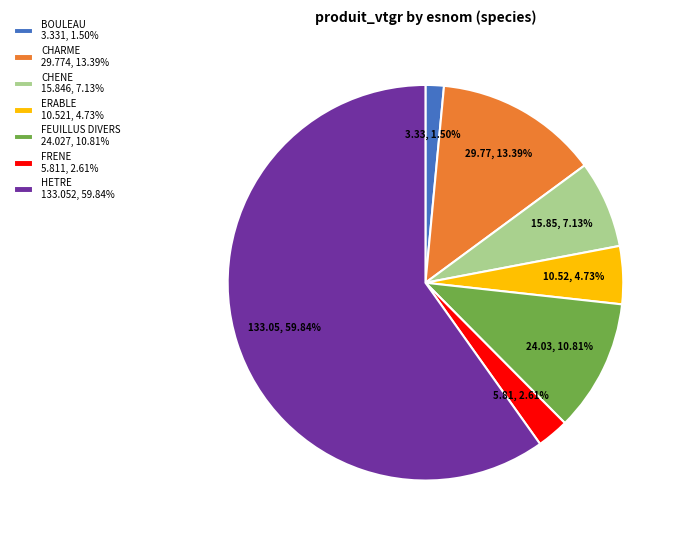

Between BOULEAU 3.331, 1.50% and CHARME 29.774, 13.39%, which is larger?

CHARME 29.774, 13.39%